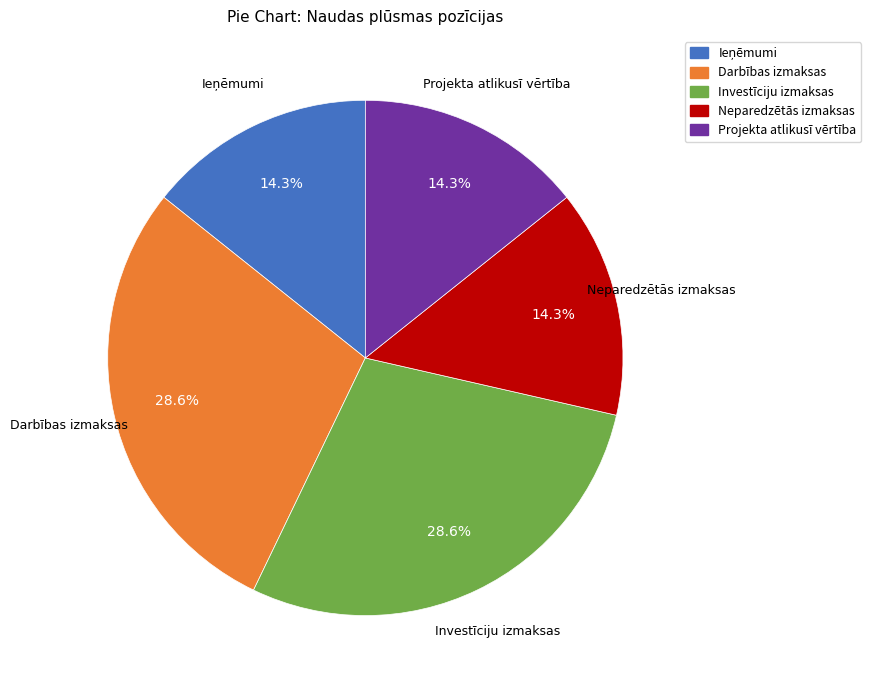

Is Investīciju izmaksas the majority of the pie?

No